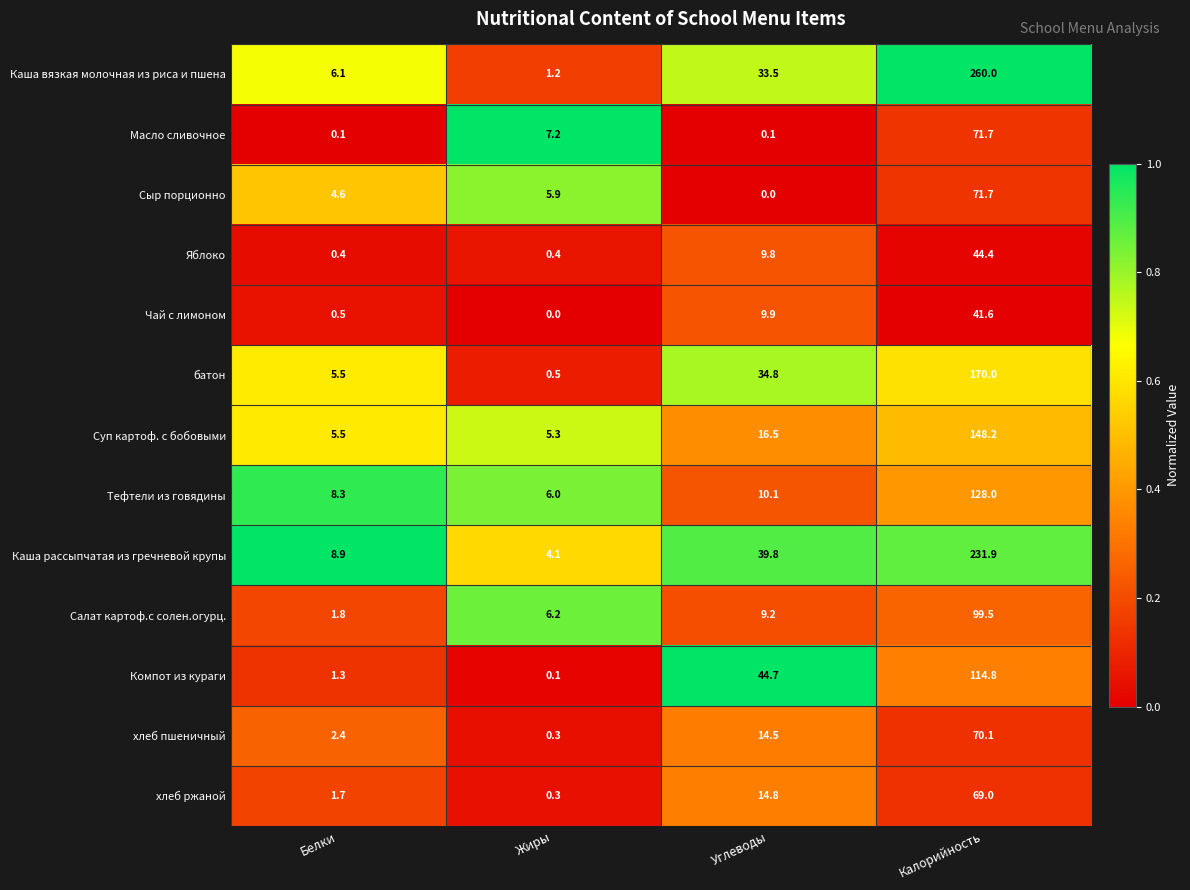

What is the difference between the Суп картоф. с бобовыми values at Калорийность and Углеводы?

131.7